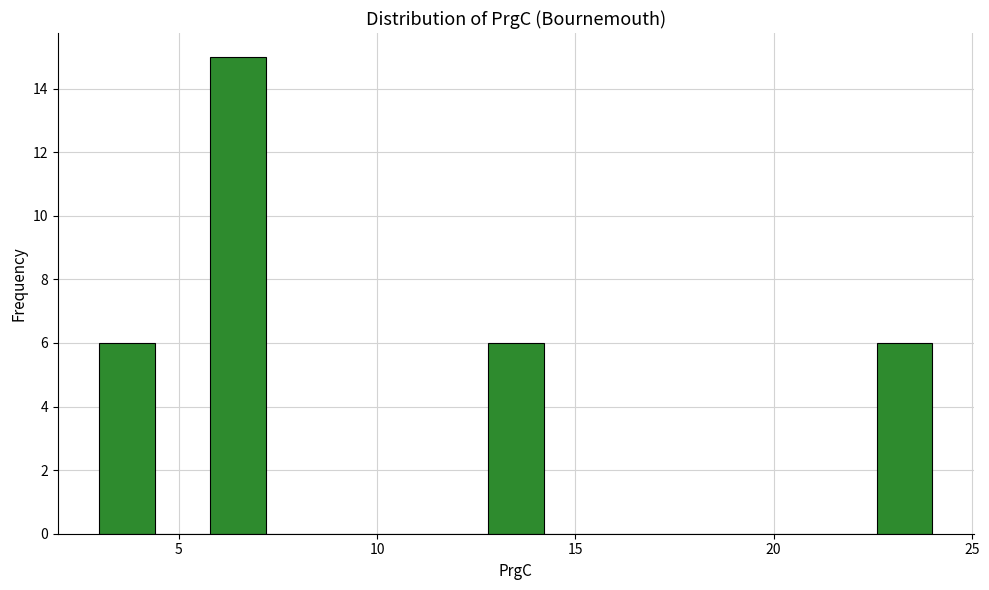

Around what value on the x-axis is the tallest bar? Give the approximate position of its centre, as read against the axis.

6.5